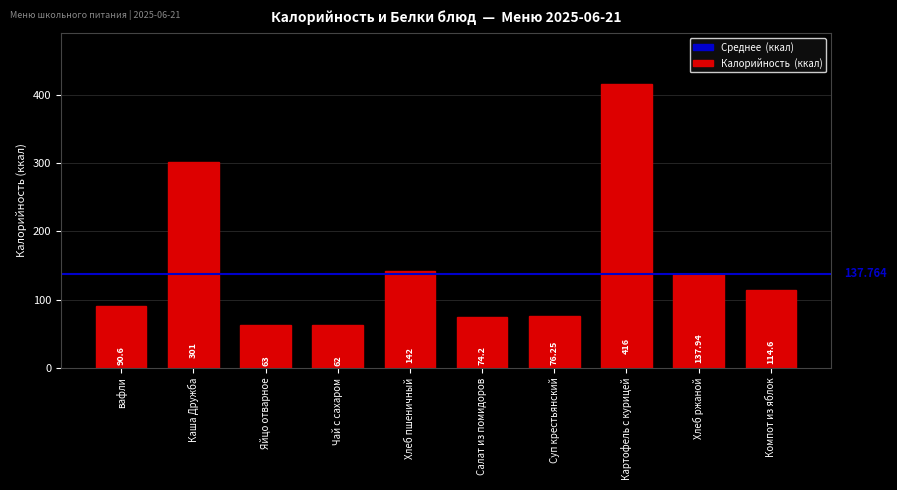

What is the minimum value shown in the chart?

62.0